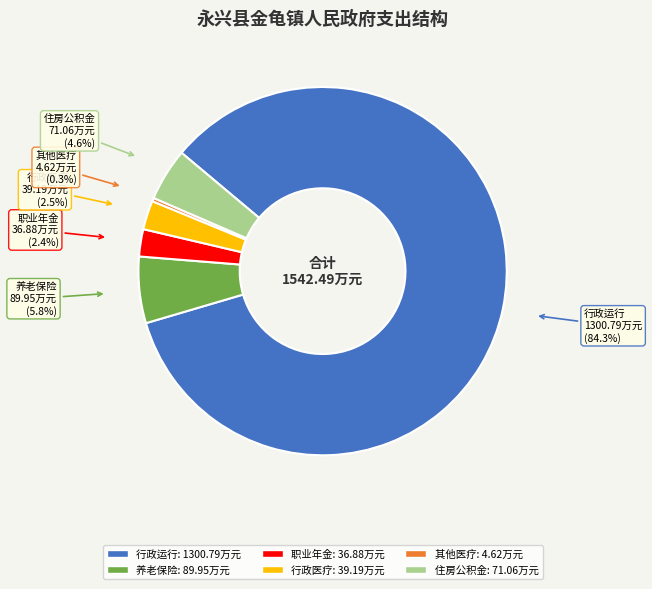

Count the number of slices in the pie.

6